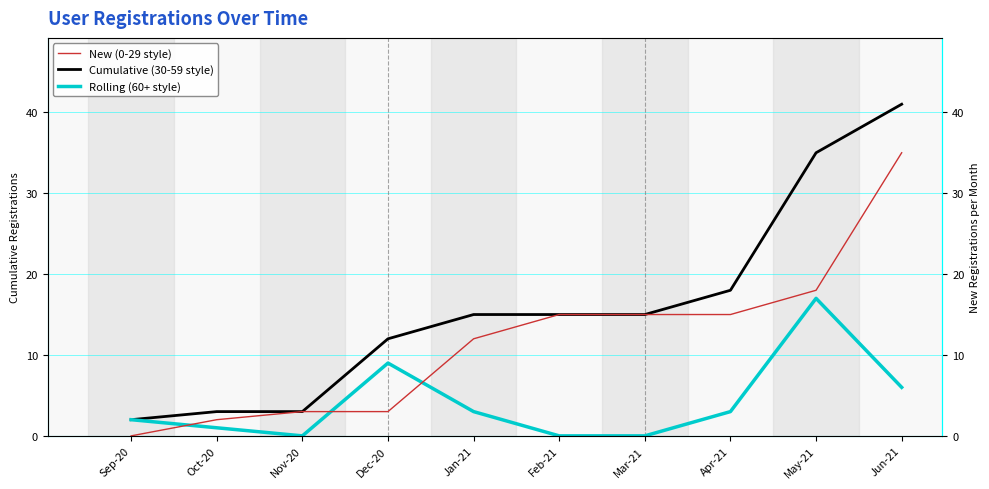

Read the Previous cumulative (0-29 style) value at Feb-21.

15